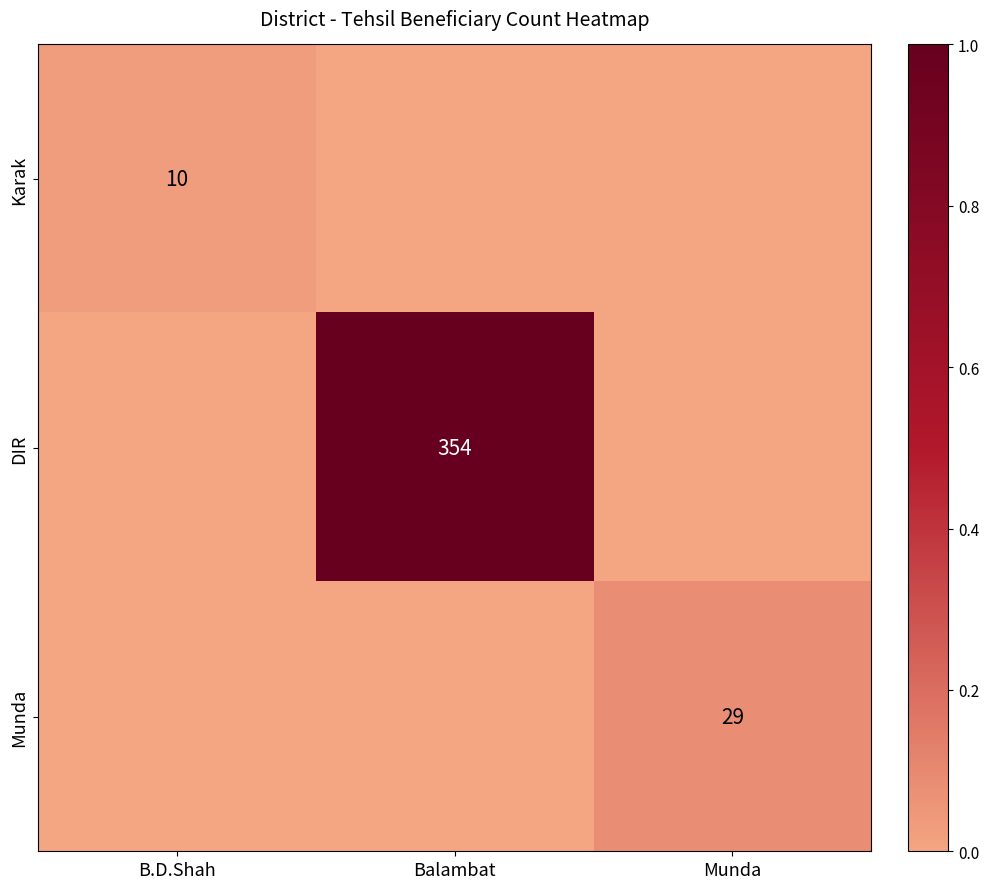

Is it true that Karak equals 10 at B.D.Shah?

True